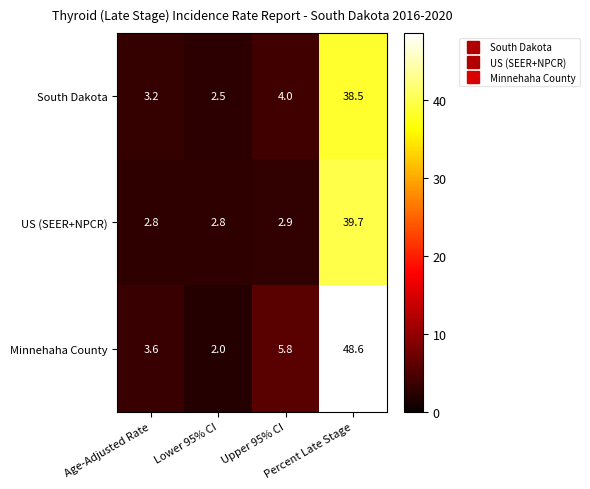

Rank the series by their maximum value, from highest to lowest.

Minnehaha County, US (SEER+NPCR), South Dakota